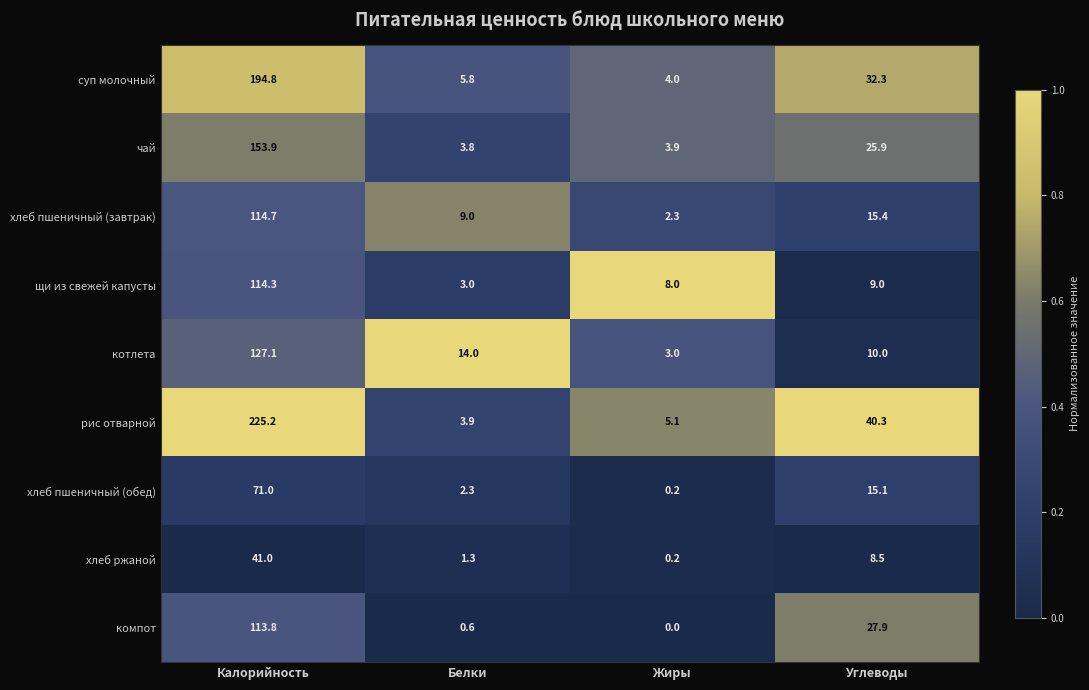

What is the difference between the second highest and minimum values in the хлеб пшеничный (завтрак) series?

13.1